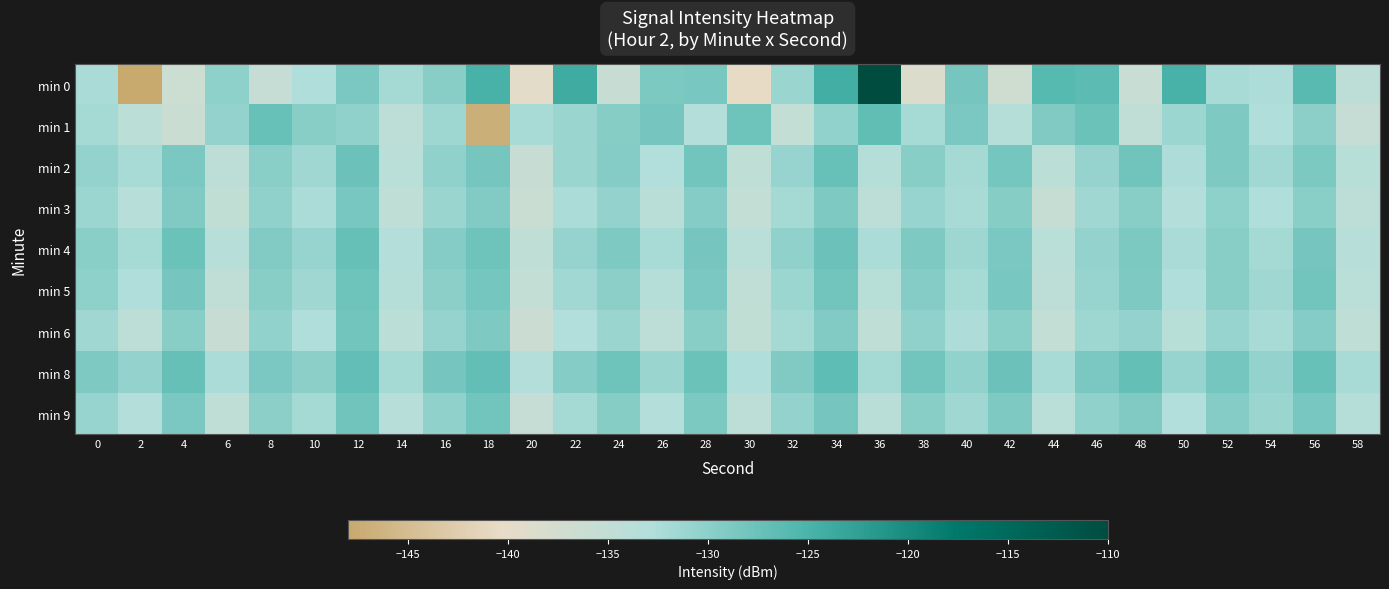

At 14, list the series in order from largest to smallest.

min 8, min 0, min 4, min 5, min 9, min 2, min 6, min 1, min 3